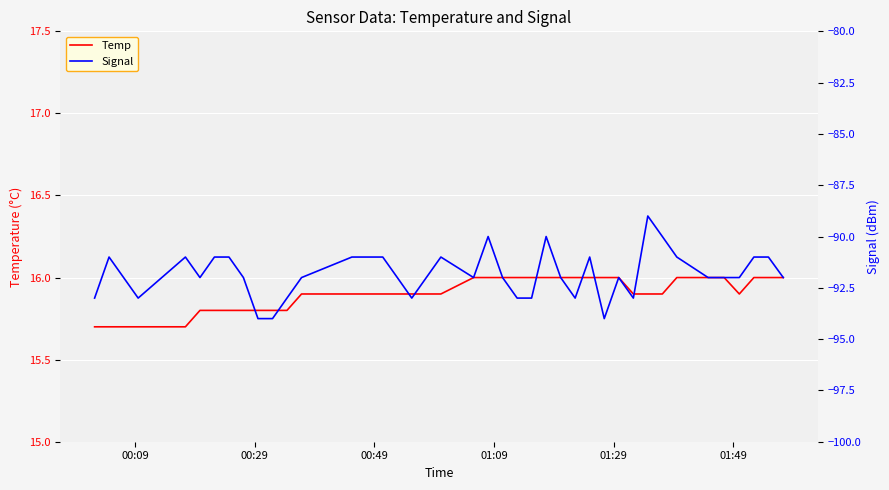

Rank the series by their maximum value, from highest to lowest.

Temp, Signal